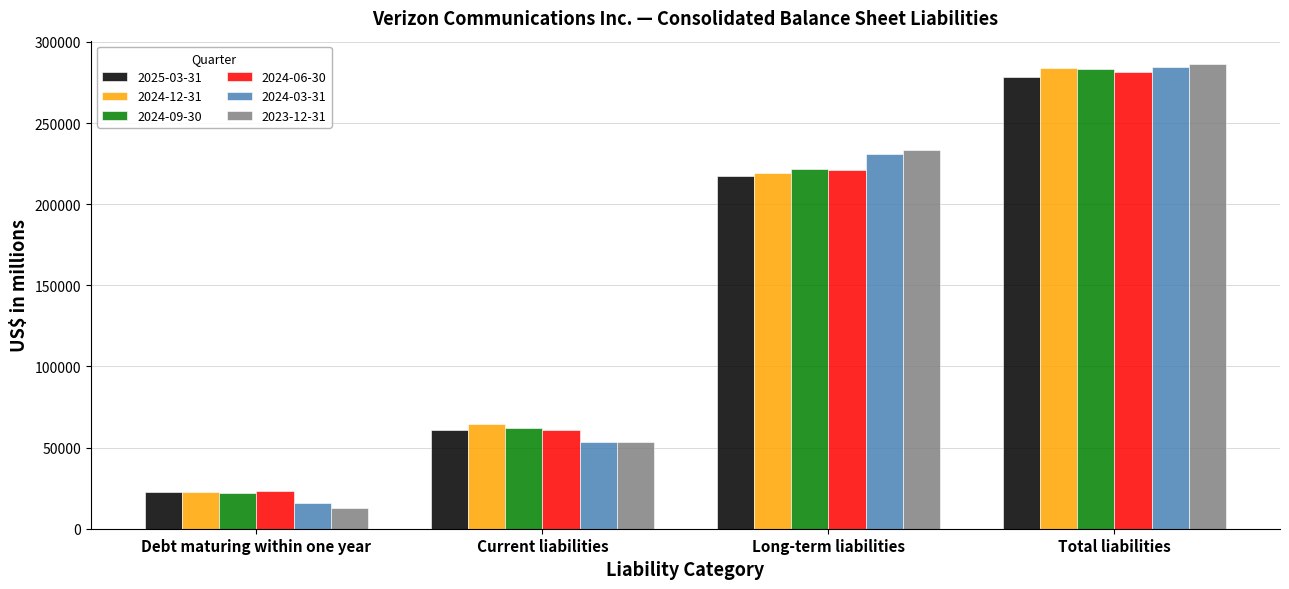

Rank the categories by 2025-03-31 value from lowest to highest.

Debt maturing within one year, Current liabilities, Long-term liabilities, Total liabilities